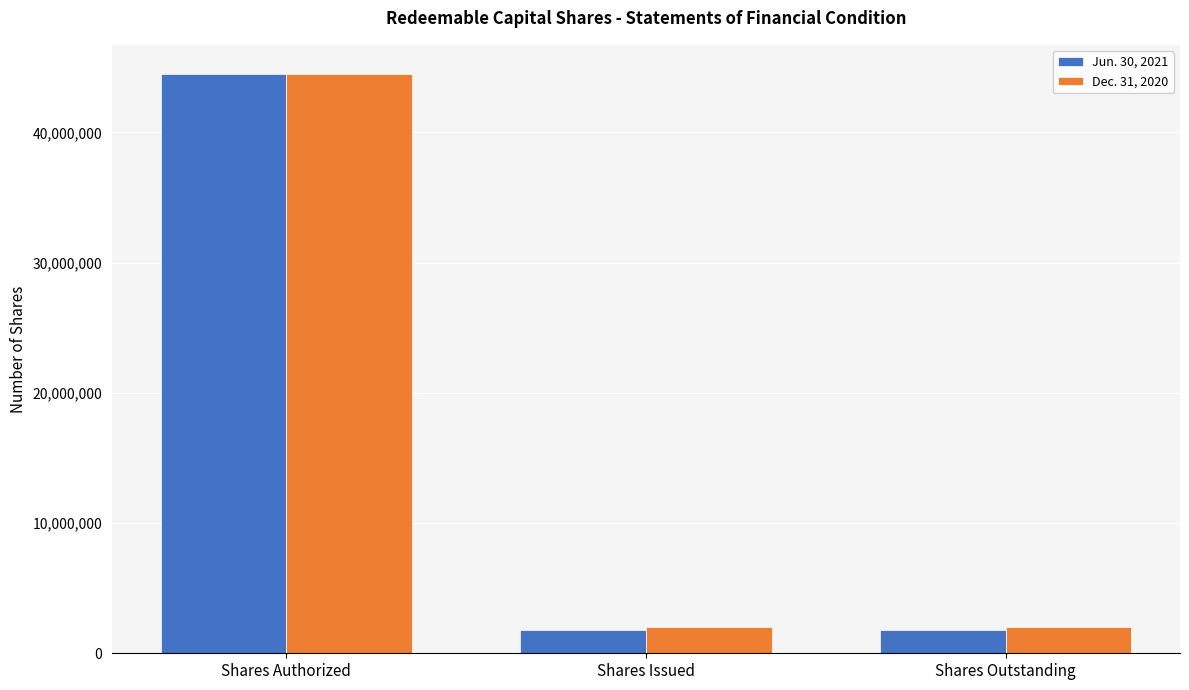

What is the label of the 2nd bar from the right?

Shares Issued